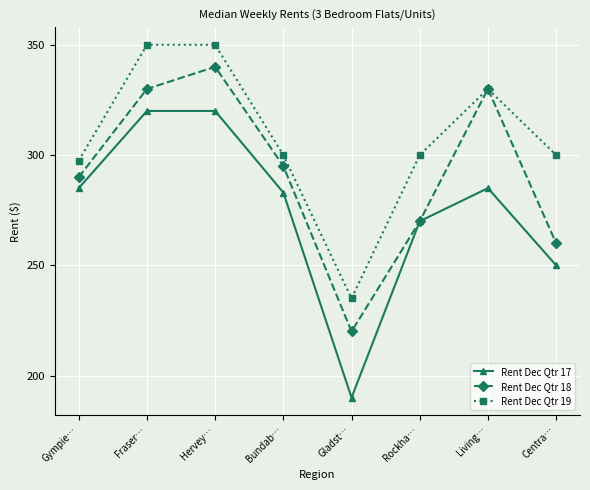

What is the total value across all series at Bundab…?

878.0